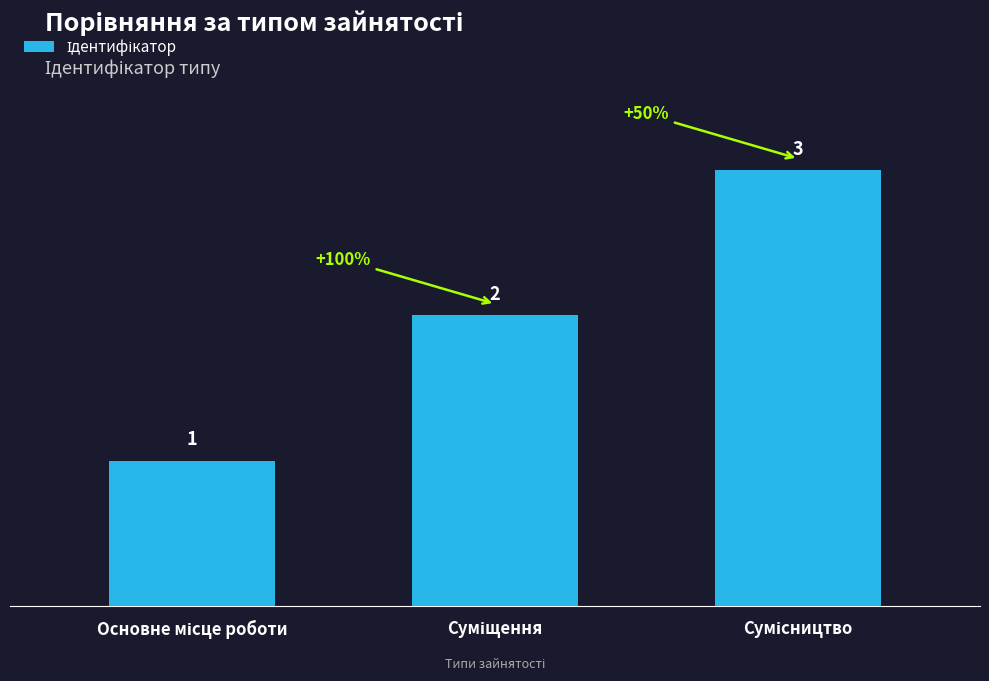

Reading left to right, extract all data points from this chart.

1	2	3